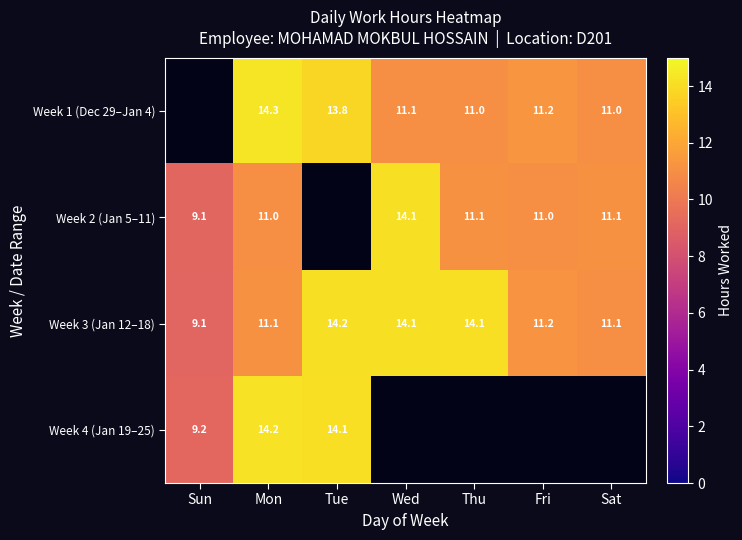

True or false: Week 1 (Dec 29–Jan 4) has a value of 6.7 at Wed.

False